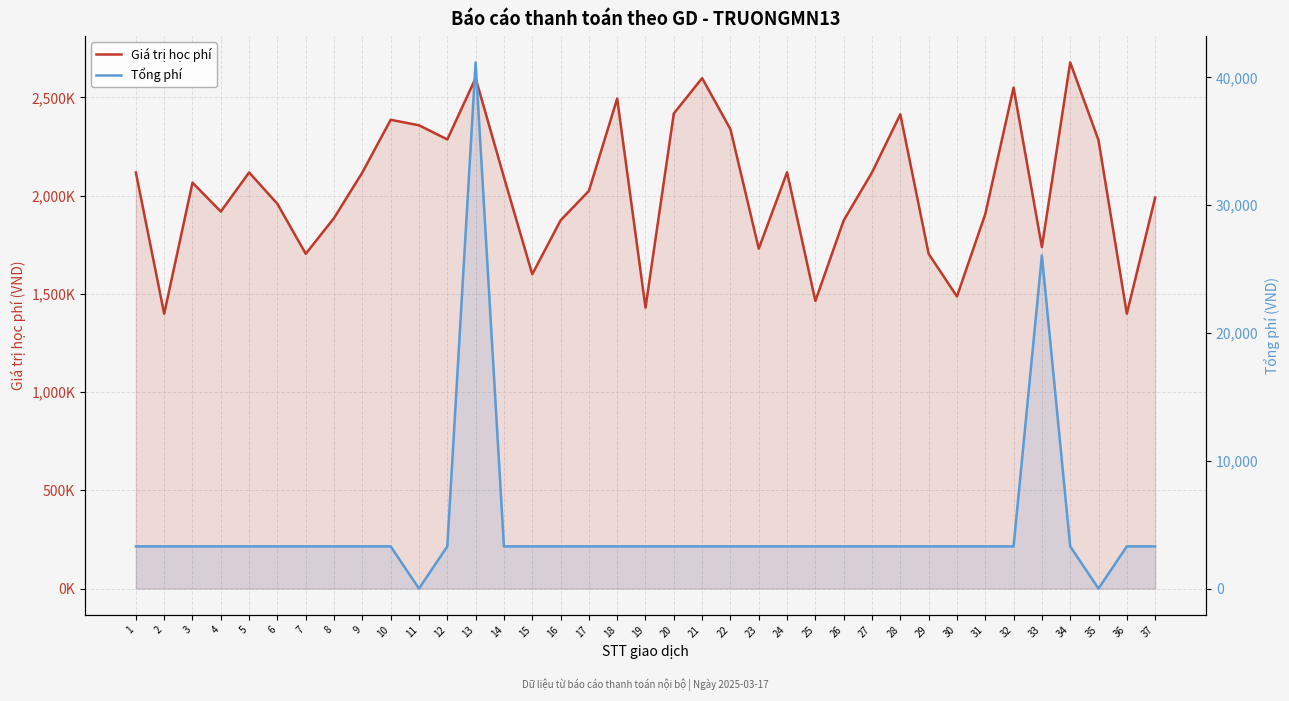

At which category does Tổng phí reach its first local valley?

11